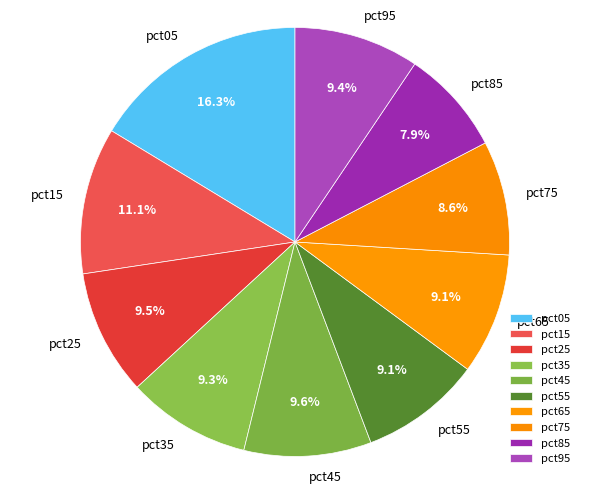

Which slice is the smallest?

pct85